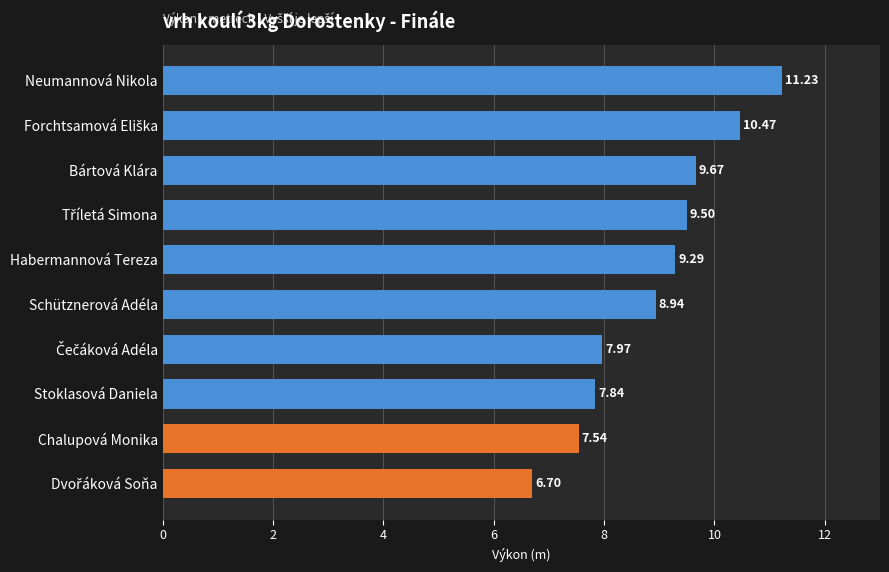

Are the bars grouped side by side (vs. stacked)?

No